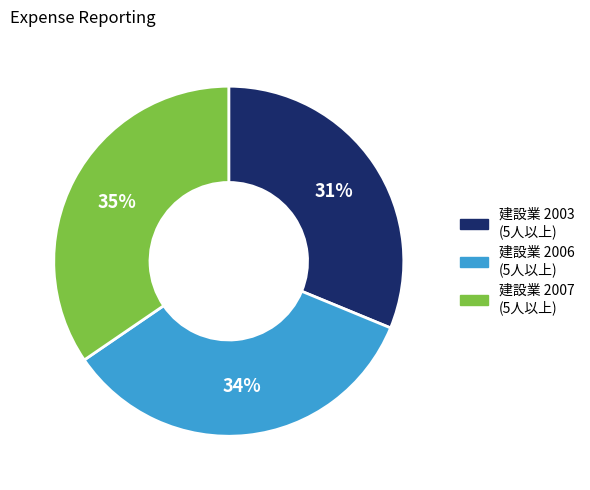

The 建設業 2006 (5人以上) slice represents 34% of the pie. True or false?

True